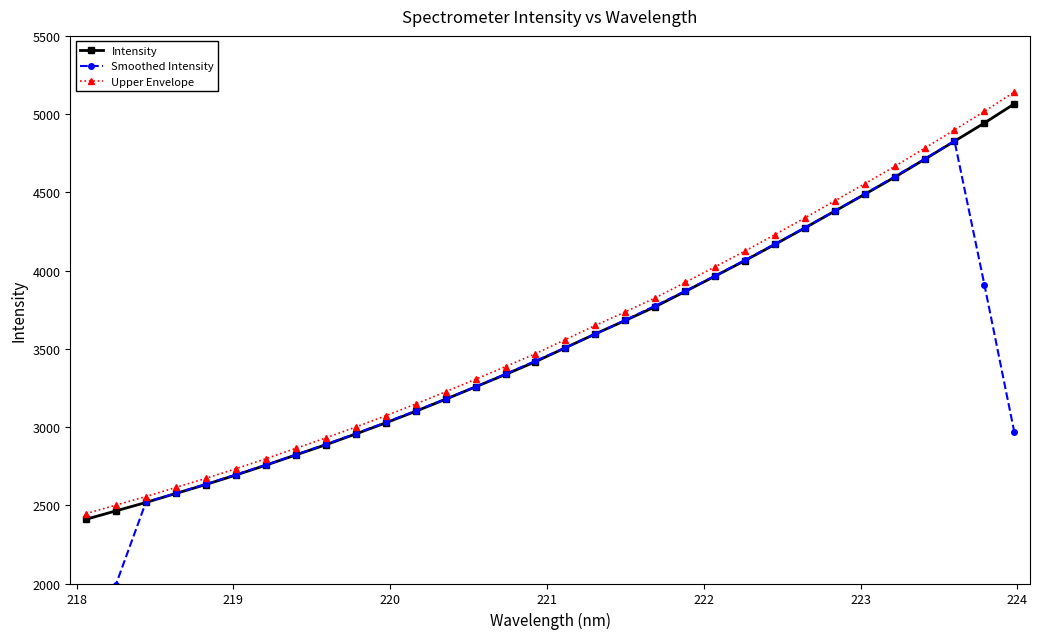

Which series has the largest total across all categories?

Upper Envelope